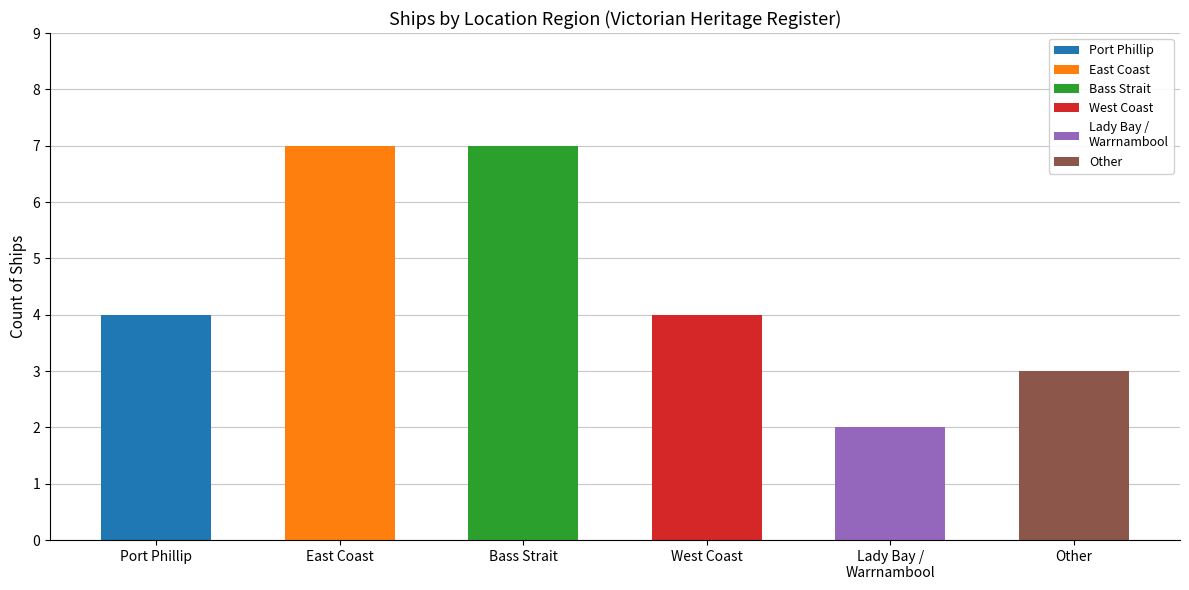

Which label corresponds to the largest value in the chart?

East Coast